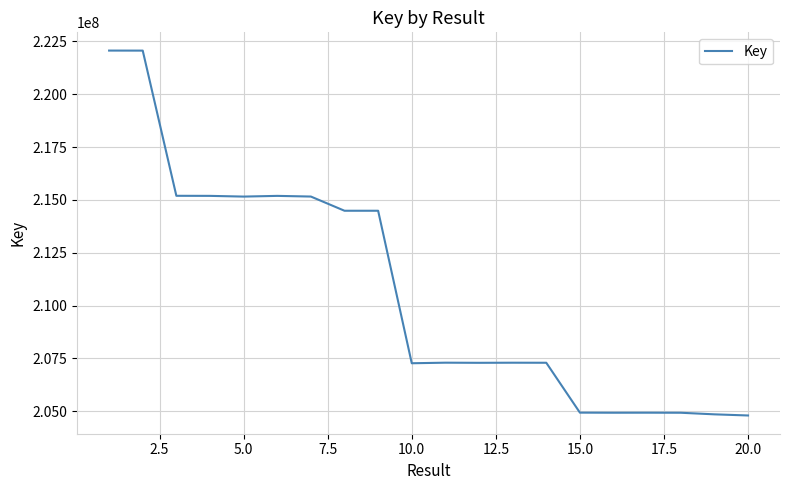

How many values are below 207296234?

10